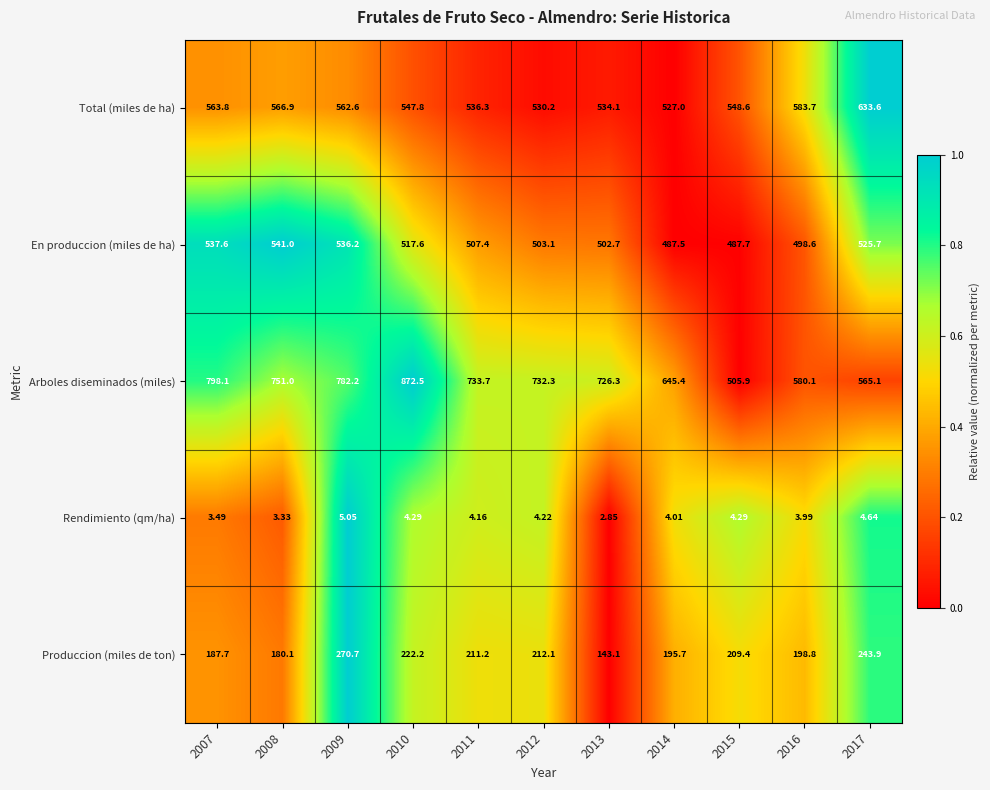

What is the total value across all series at 2016?

1865.2